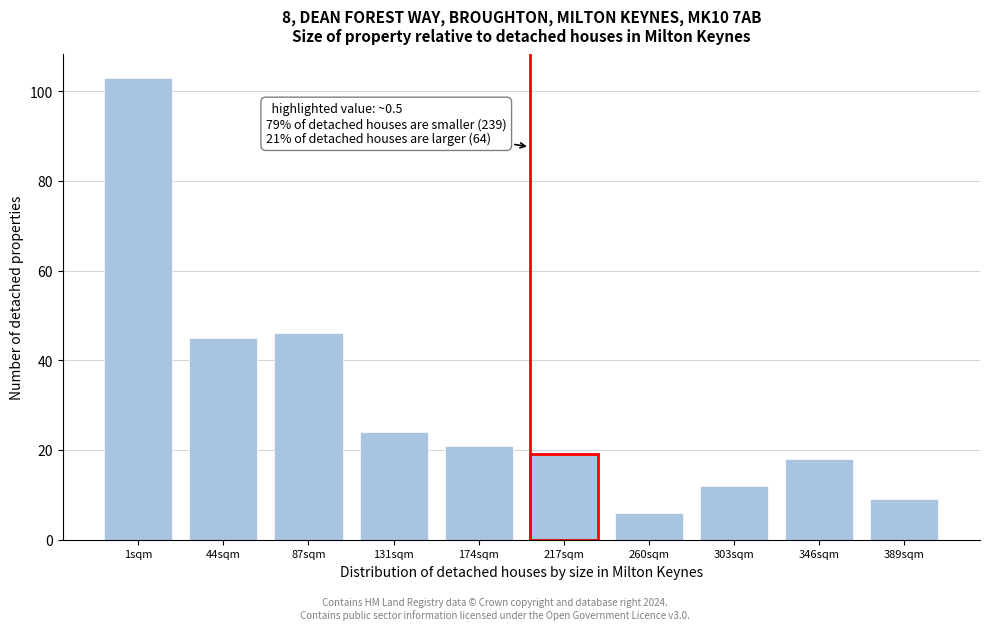

Reading right to left, list all the values displayed in this chart.

9	18	12	6	19	21	24	46	45	103